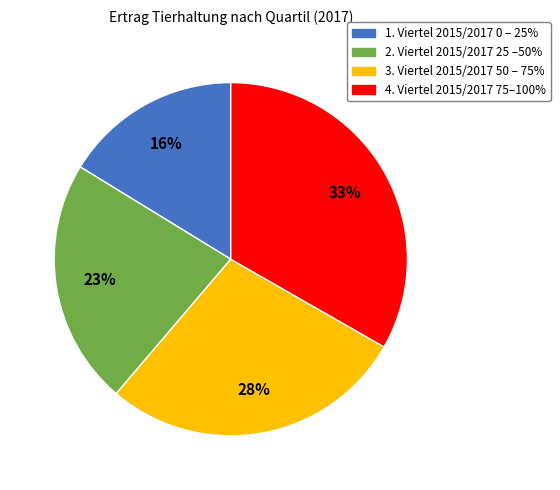

Is there a majority slice in this chart?

No